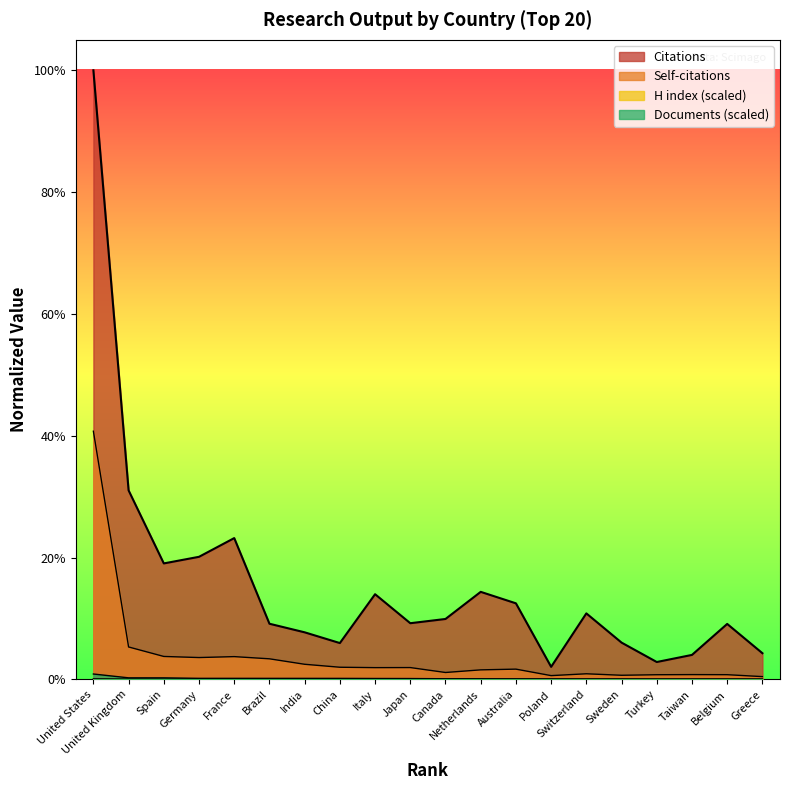

The value of Citations at Canada is 0.1. True or false?

False